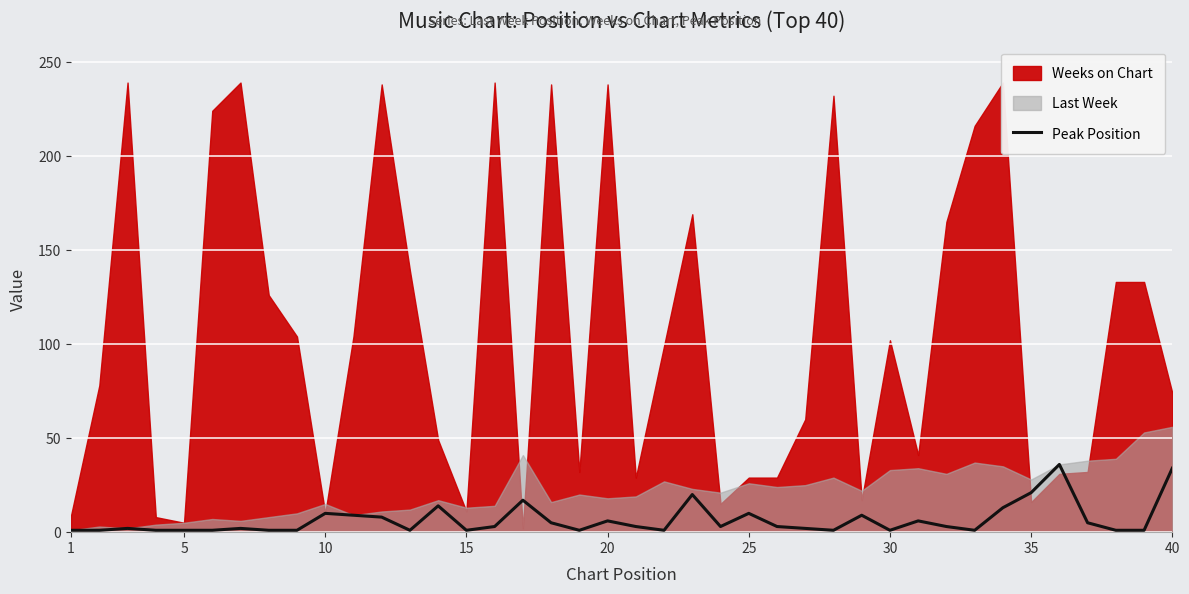

Does the chart display data point markers on the line(s)?

No